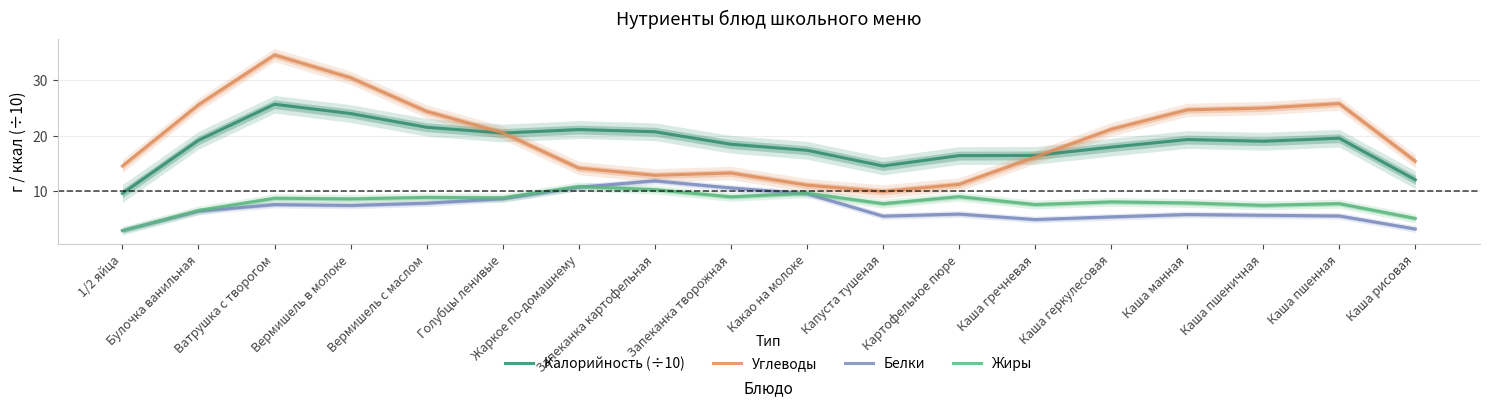

What is the sum of all Белки values?

126.2